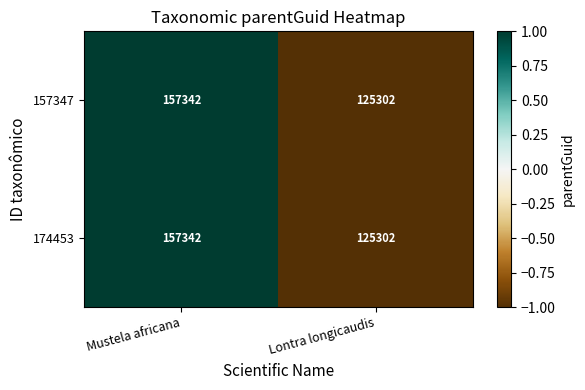

Rank the categories by 174453 value from lowest to highest.

Lontra longicaudis, Mustela africana